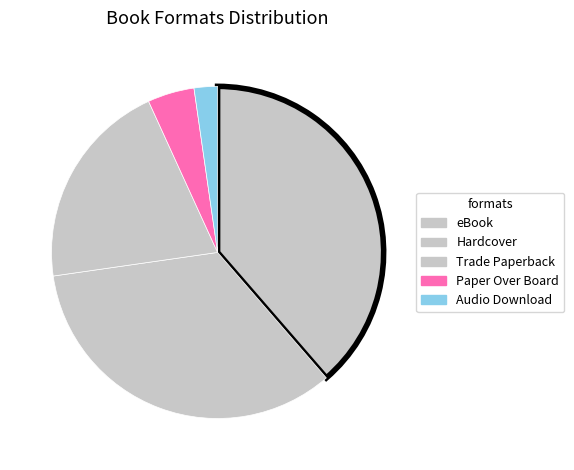

To the nearest percent, what is the combined percentage of Paper Over Board and Audio Download?

7%